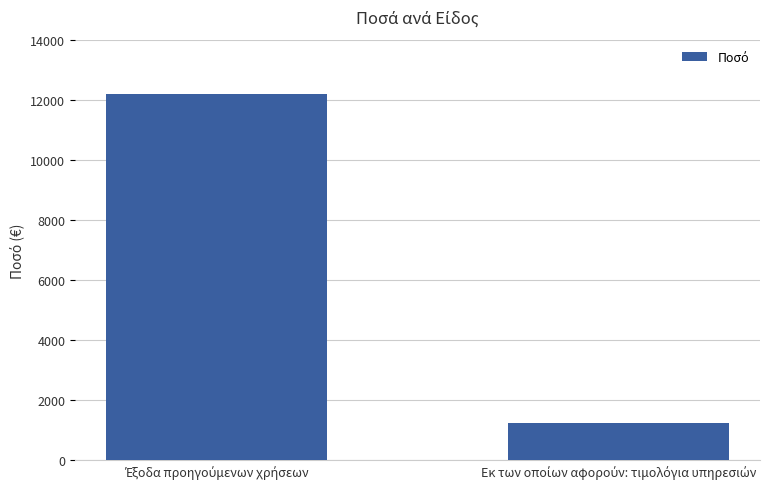

What is the greatest value displayed?

12188.5